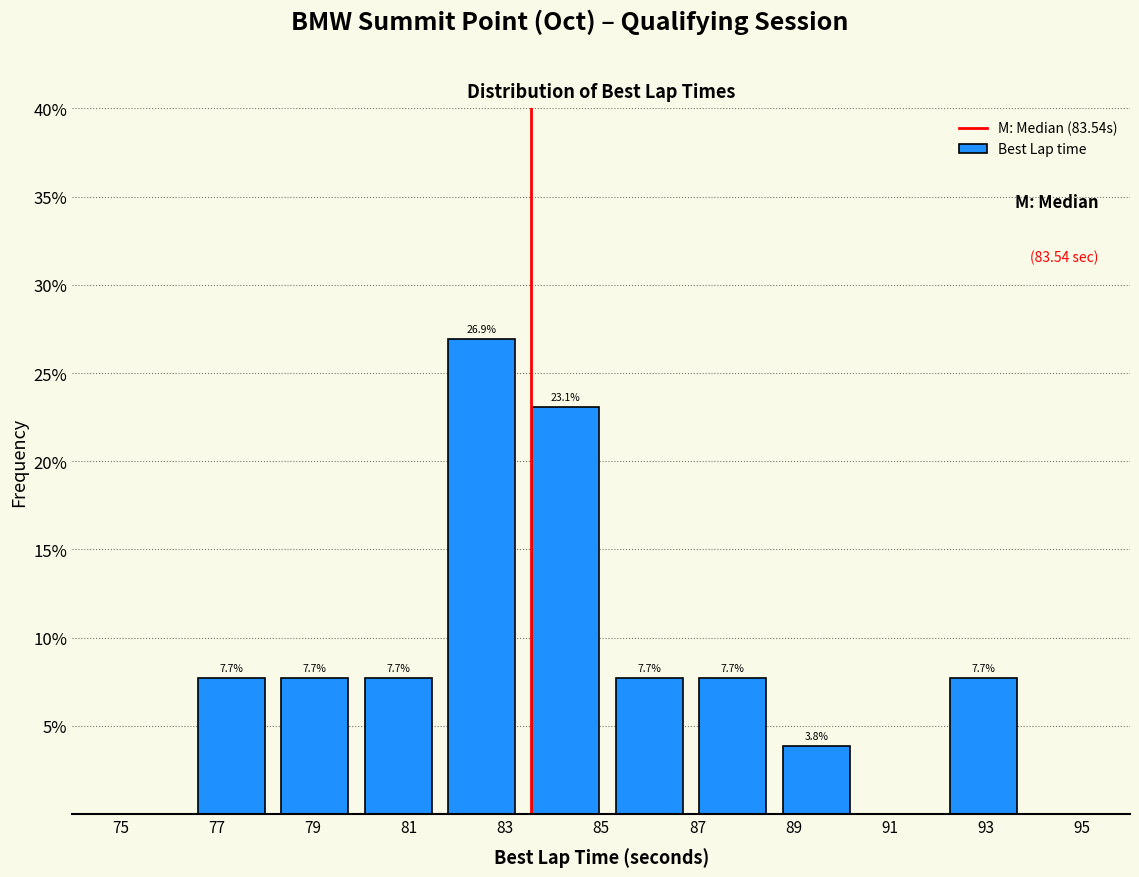

Over which range of the x-axis is the bar tallest?

81.8 to 83.6